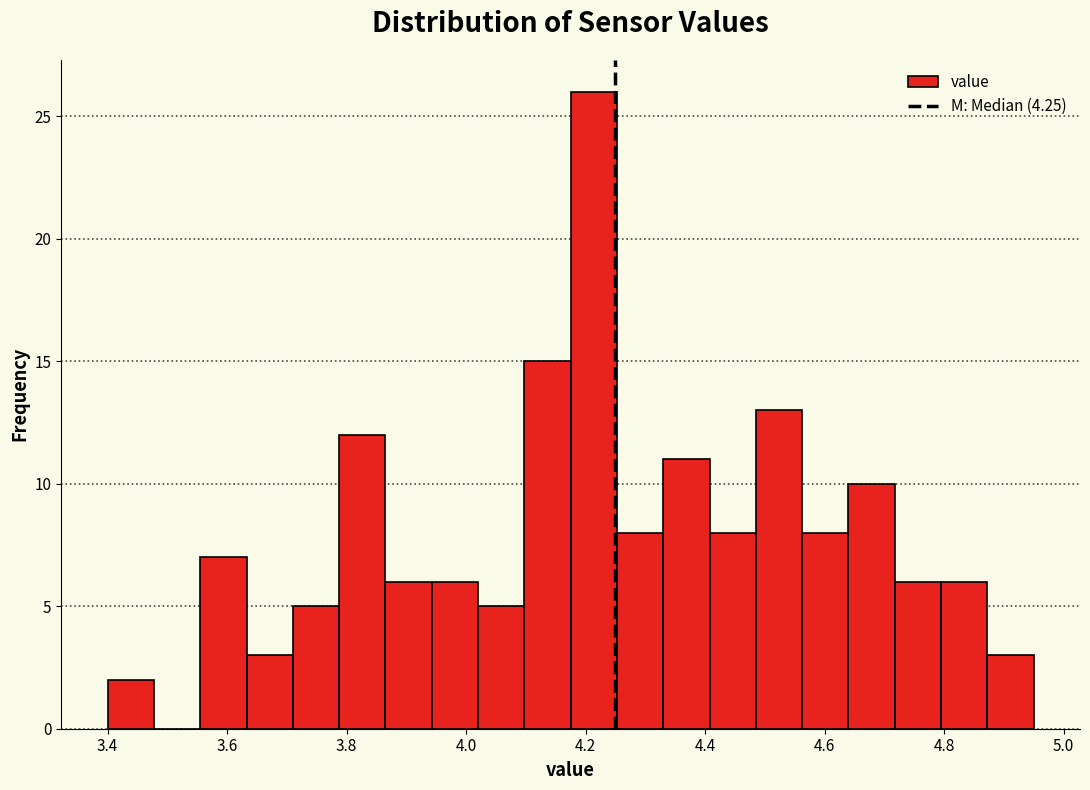

Read against the x-axis, roughly where is the centre of the tallest bar?

4.22